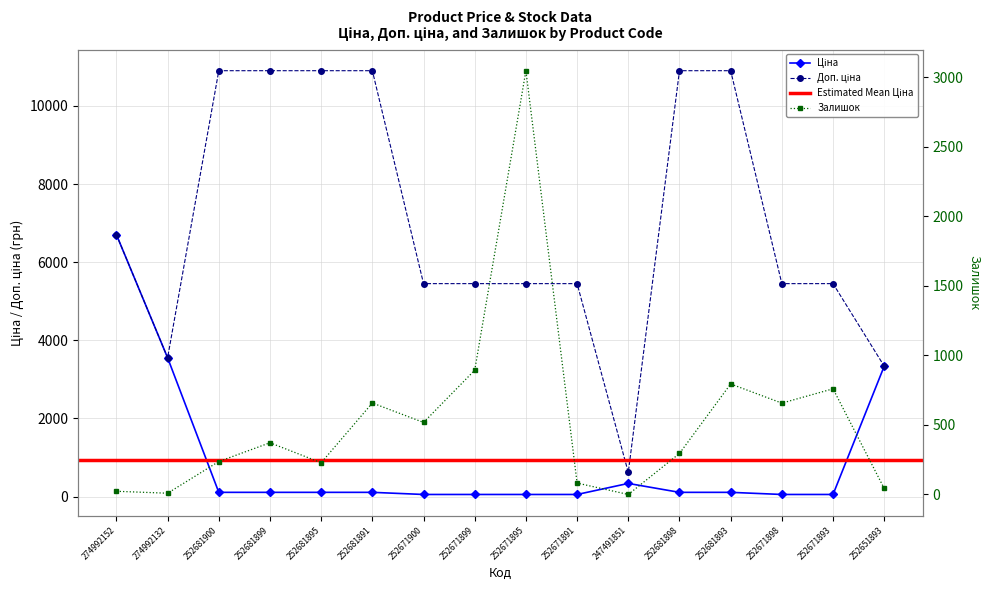

At 252681900, list the series in order from smallest to largest.

Ціна, Залишок, Доп. ціна